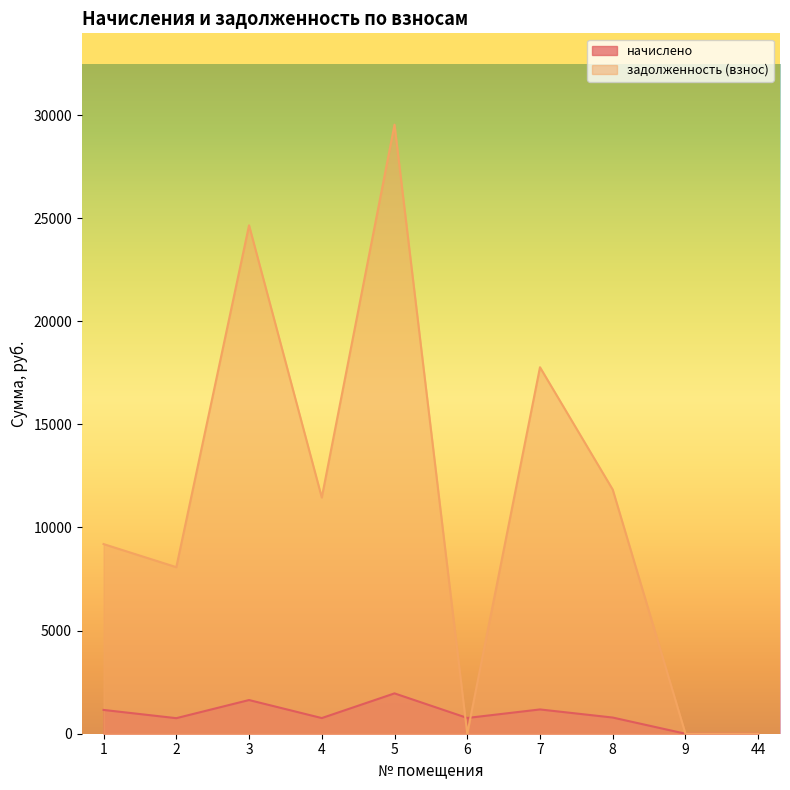

How many data points in задолженность (взнос) are above 11453?

5